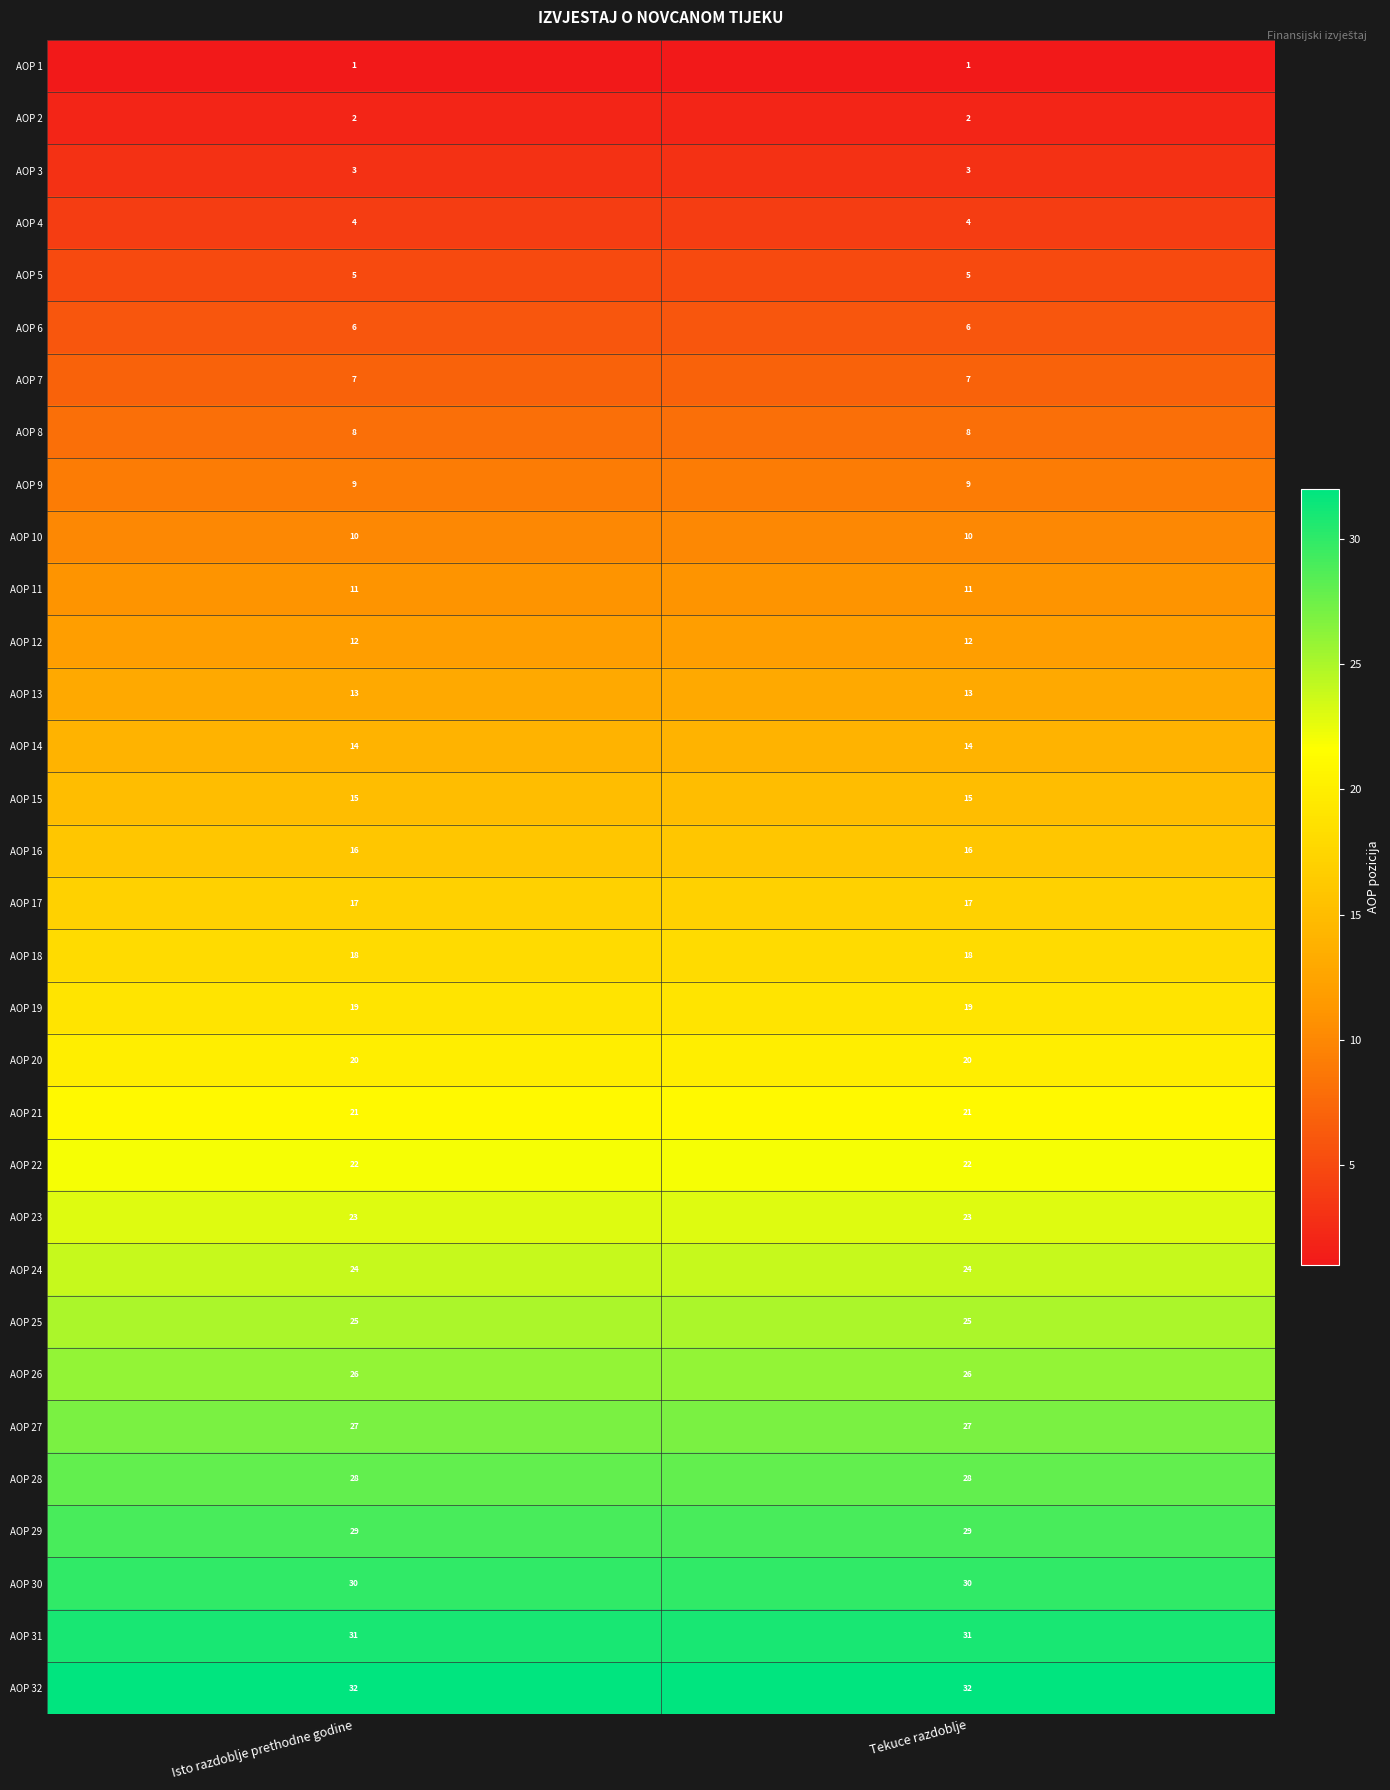

The value of AOP 18 at Tekuce razdoblje is 18. True or false?

True